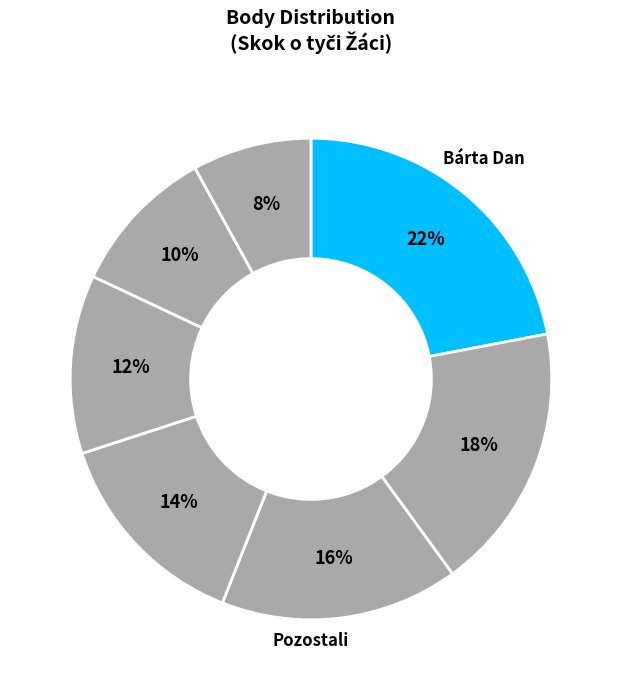

Count the number of slices in the pie.

7